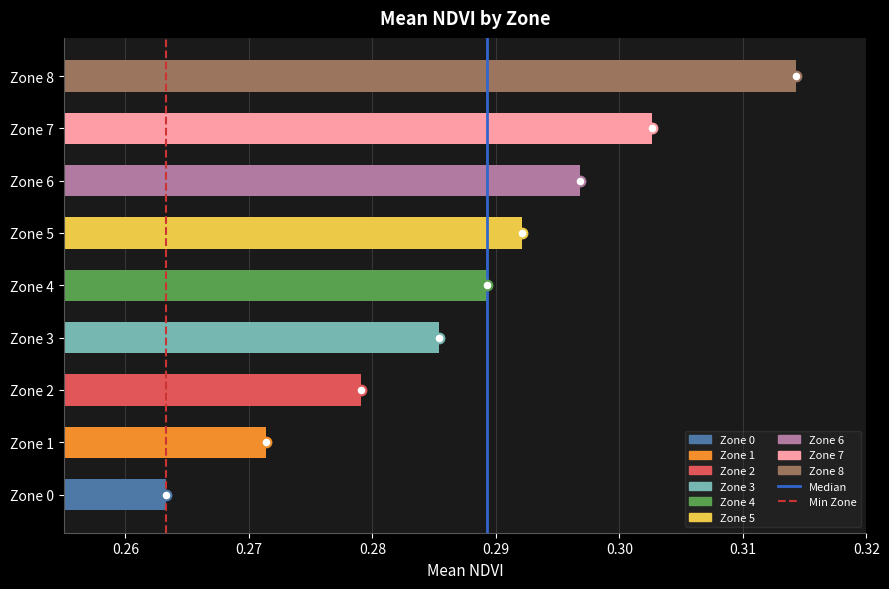

At which category does the chart reach its minimum across all series?

Zone 0